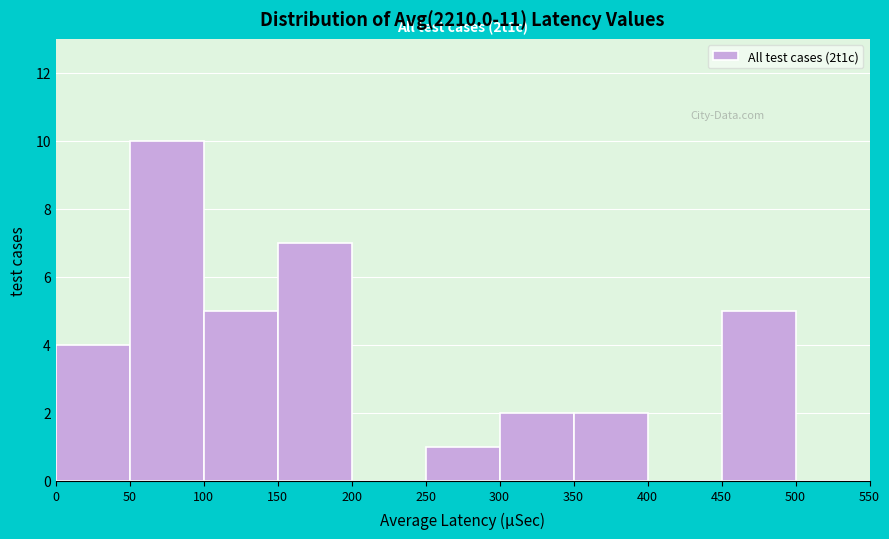

Which range on the x-axis has the tallest bar?

50 to 100